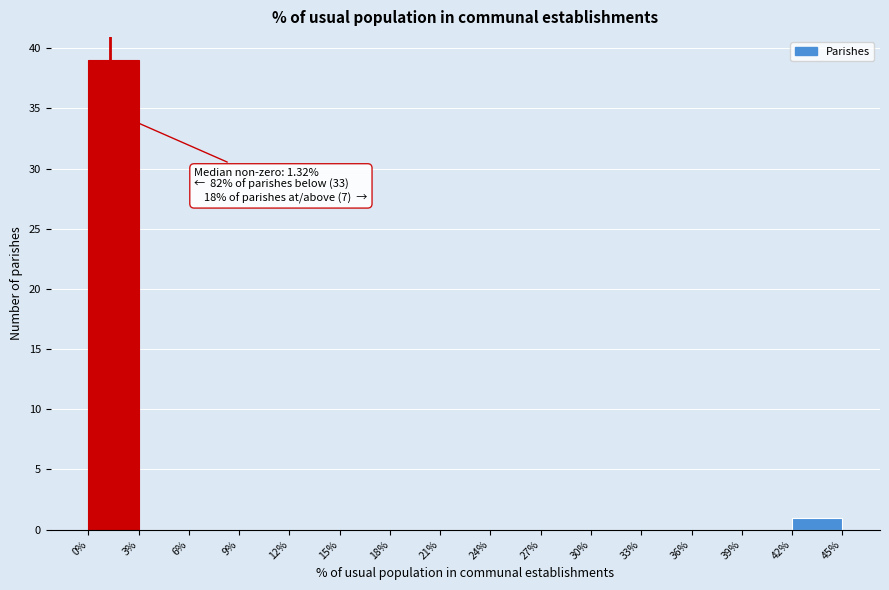

Over which range of the x-axis is the bar tallest?

0% to 3%